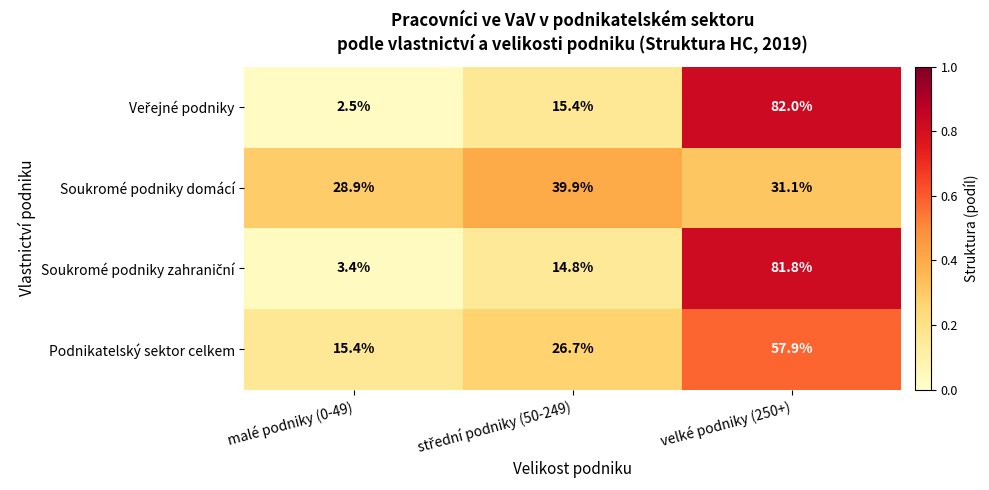

What is the difference between the maximum and second lowest values in the Soukromé podniky domácí series?

8.8